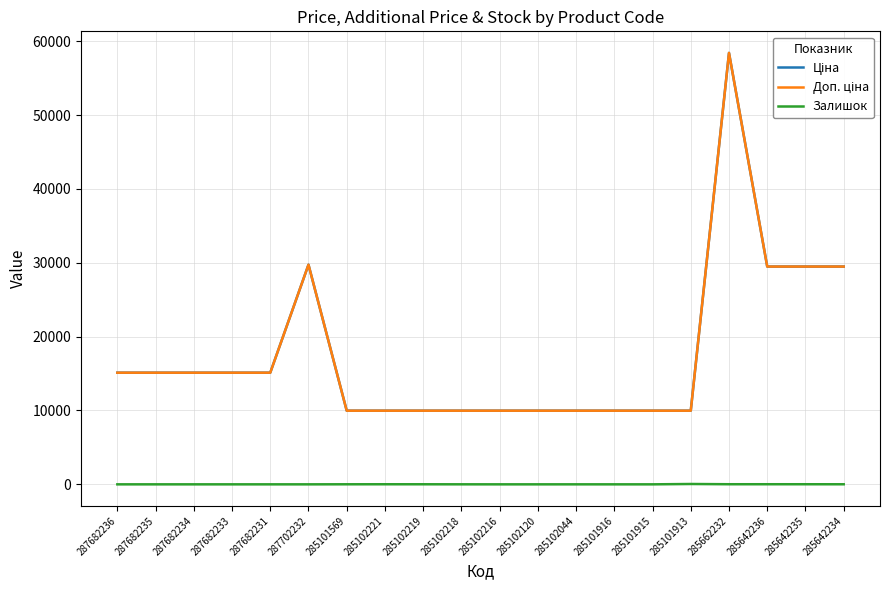

Rank the series at 285642234 from lowest to highest value.

Залишок, Ціна, Доп. ціна